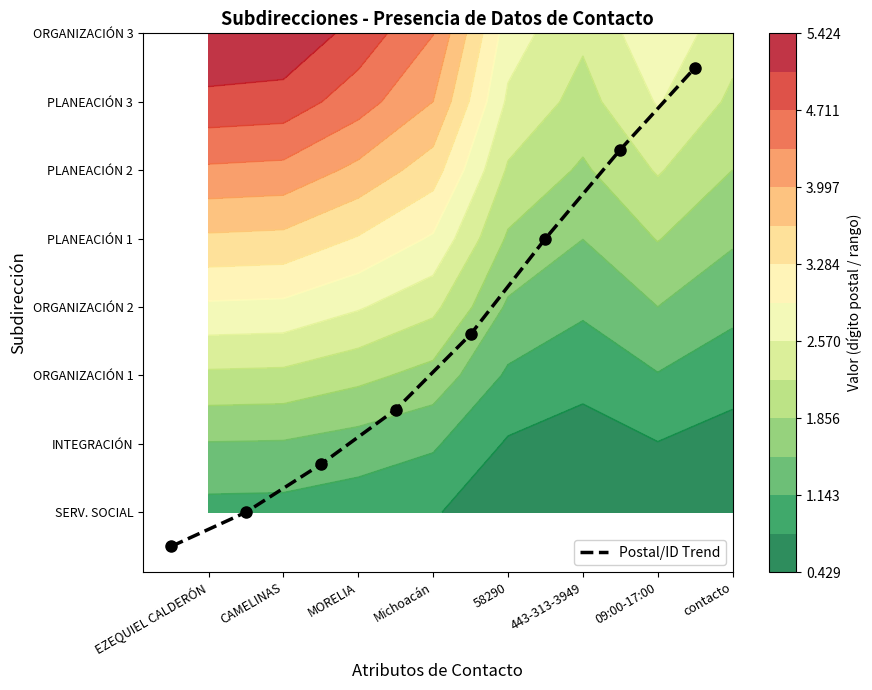

Reading right to left, list all the values displayed in this chart.

7.0	5.8	4.5	3.1	2.0	1.2	0.5	0.0